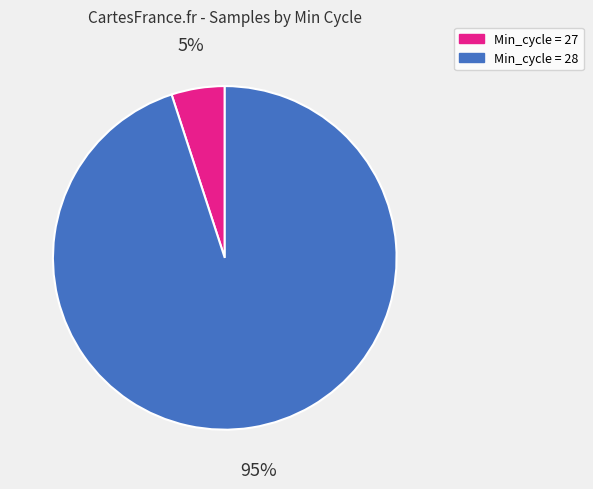

Is there any slice that represents more than half of the pie?

Yes